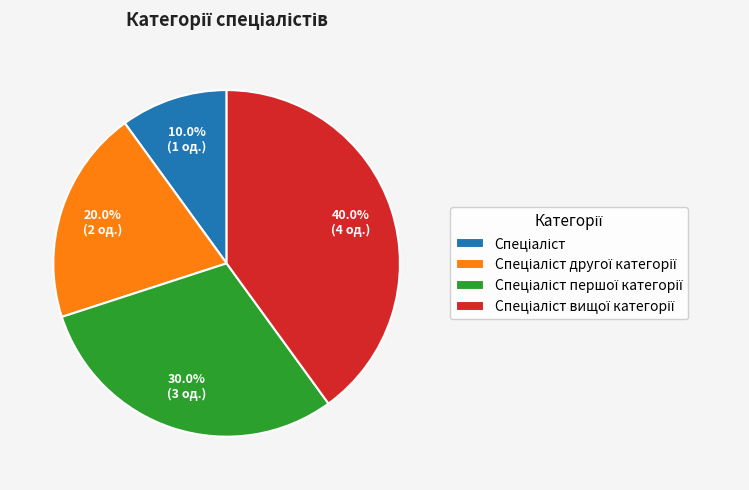

Is there any slice that represents more than half of the pie?

No